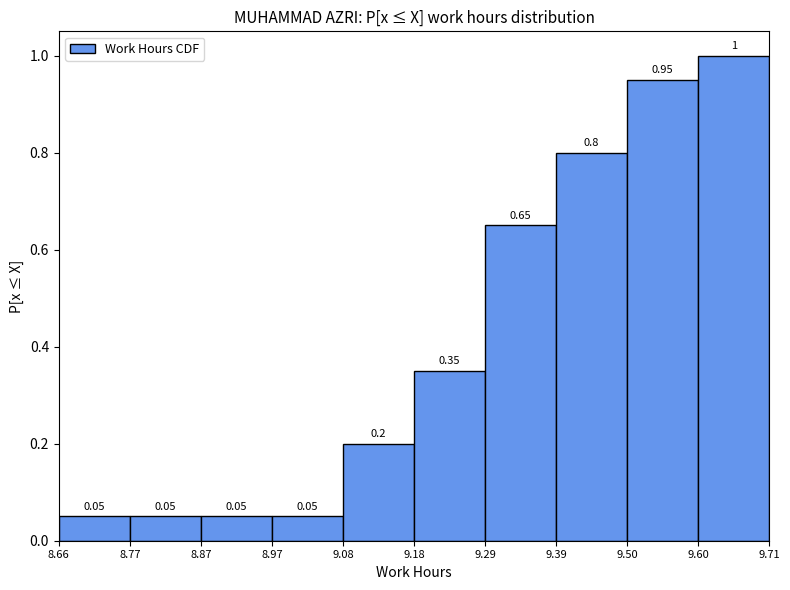

Over which range of the x-axis is the bar tallest?

9.60 to 9.71